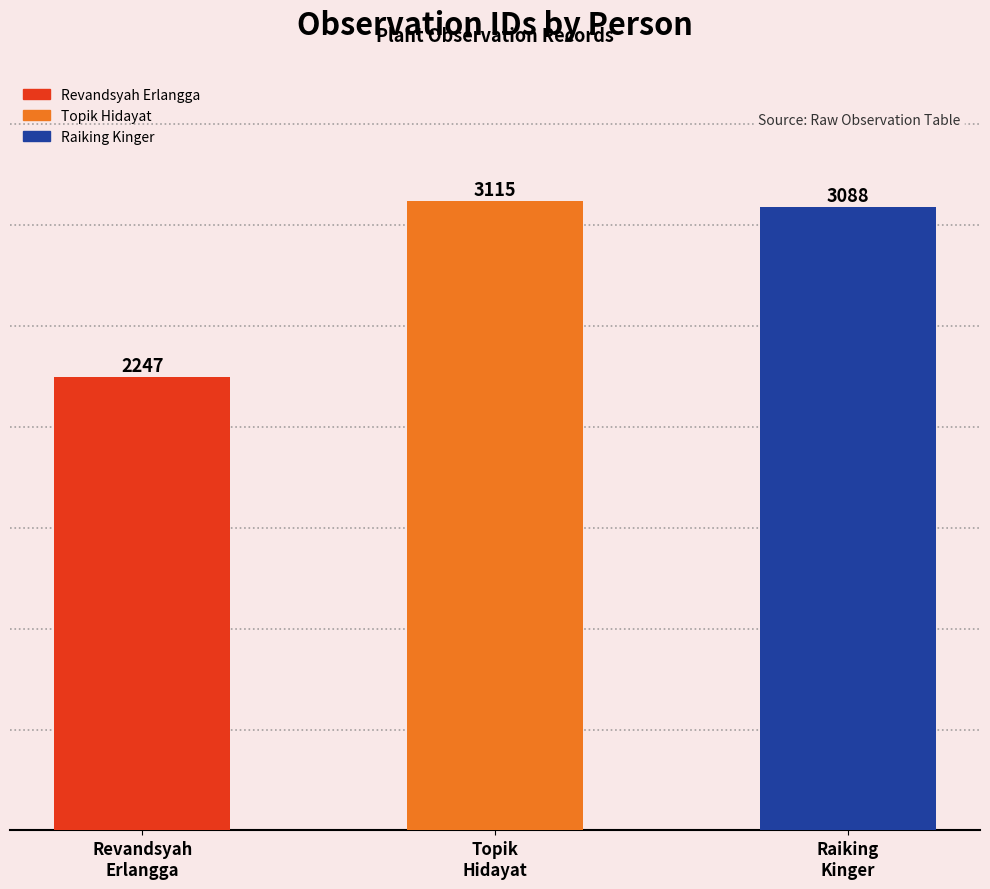

Which category has the lowest value across all series?

Revandsyah
Erlangga